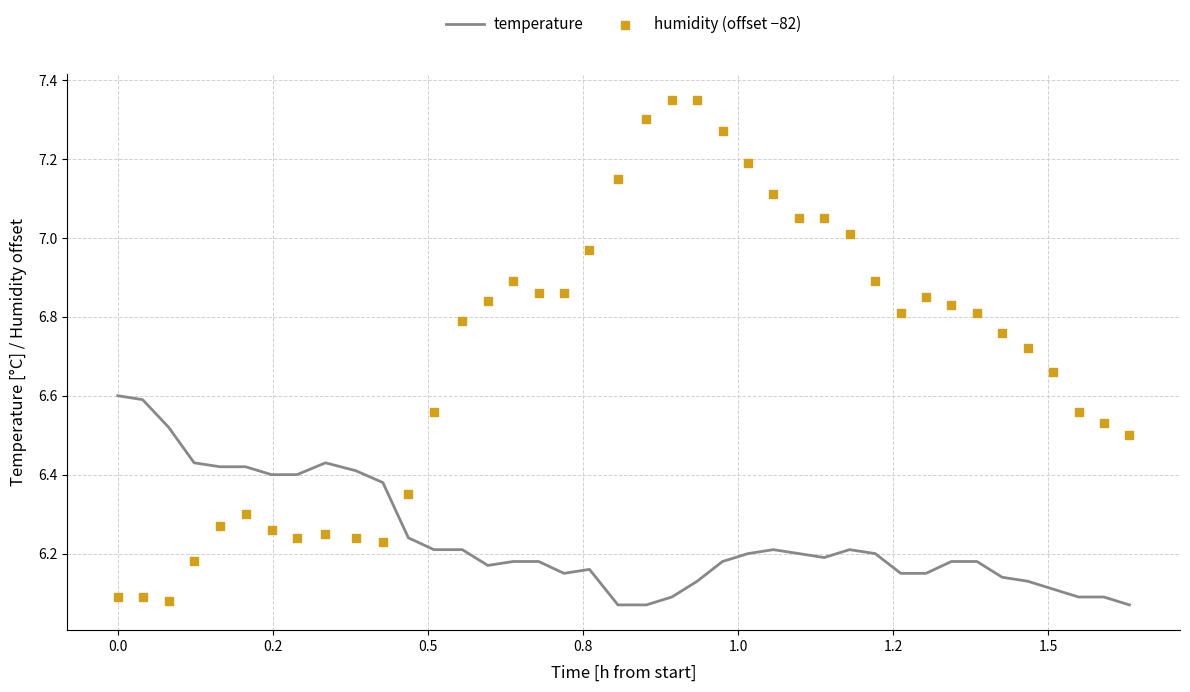

Which series reaches the minimum Y coordinate?

temperature